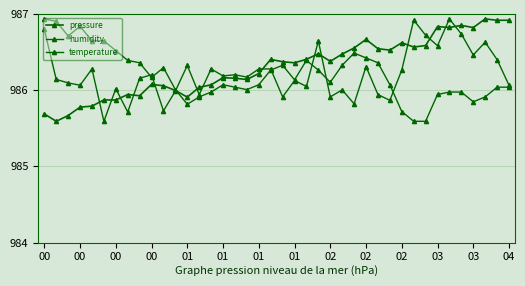

Count the number of categories in the chart.

40